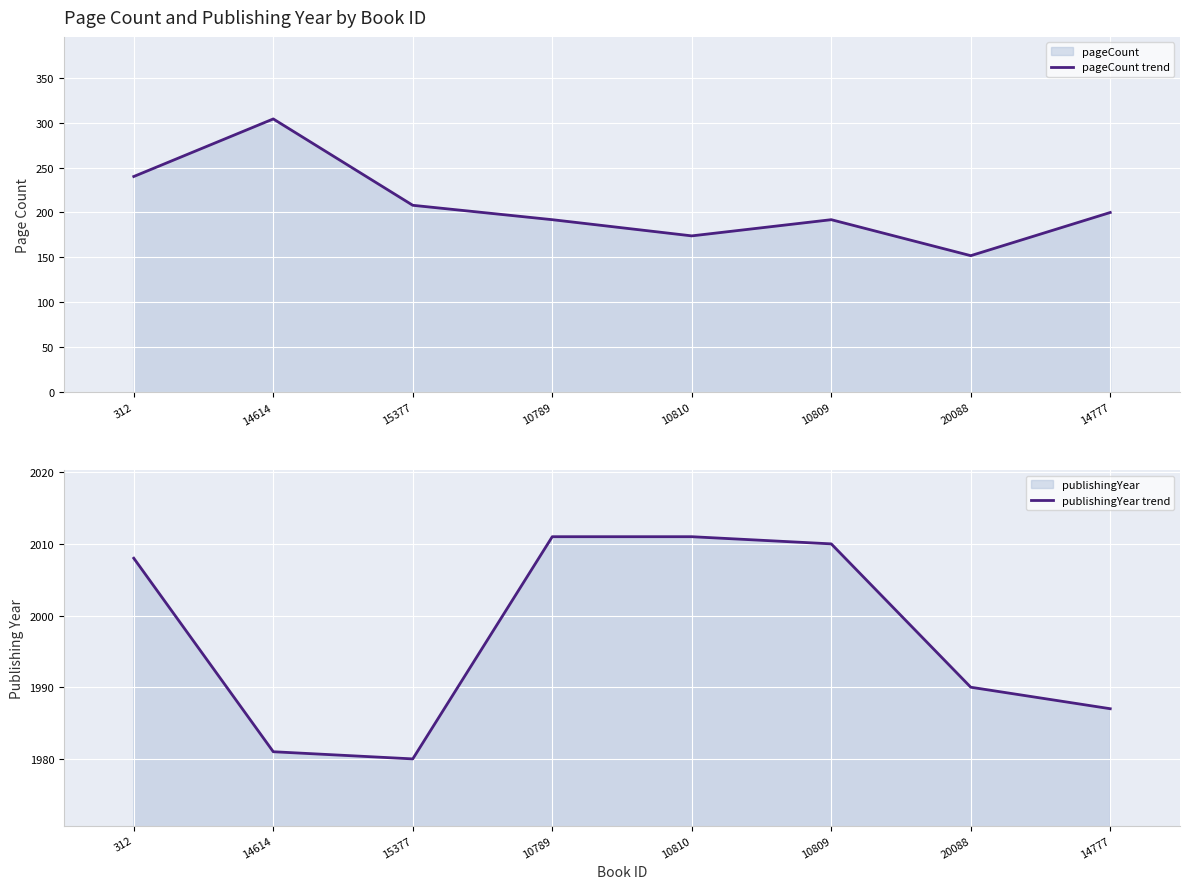

Which series has the largest total across all categories?

publishingYear trend